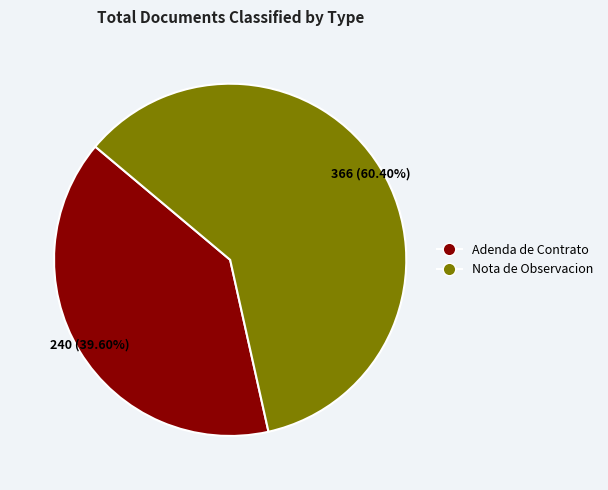

Combined, what portion of the pie is Adenda de Contrato and Nota de Observacion?

100.0%